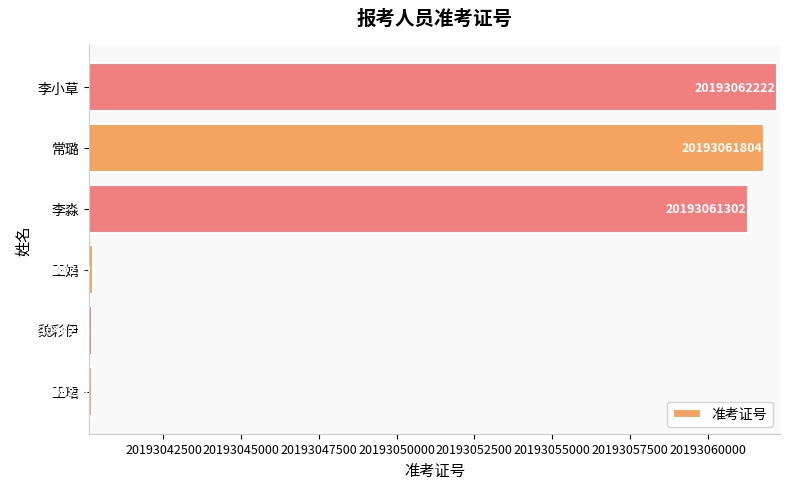

Count the number of categories in the chart.

6